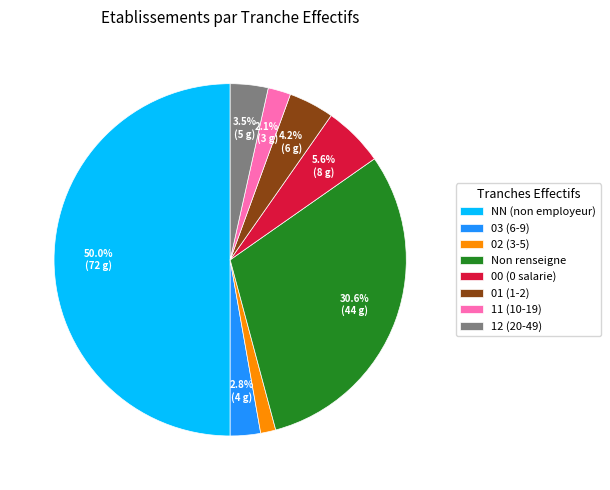

Which slice is the largest?

NN (non employeur)